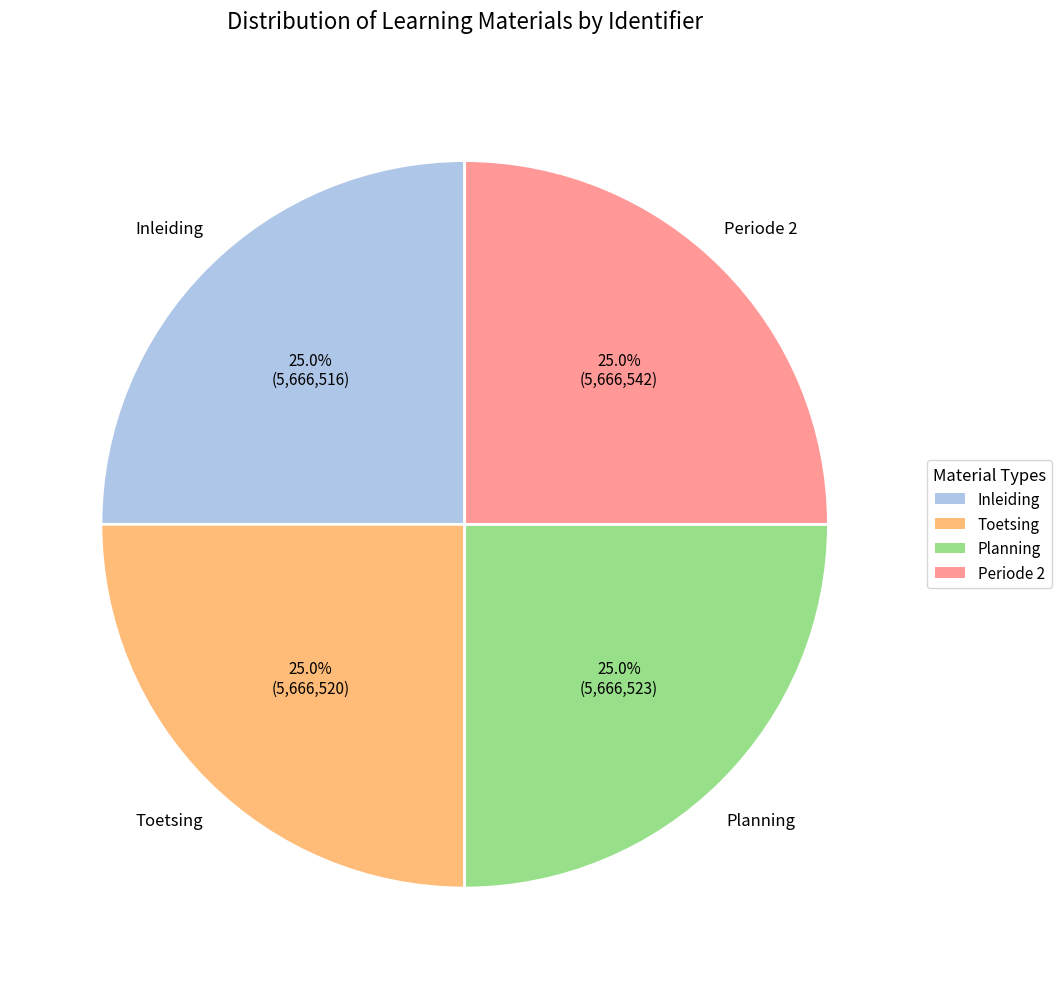

To the nearest percent, what percentage of the pie is Inleiding?

25%